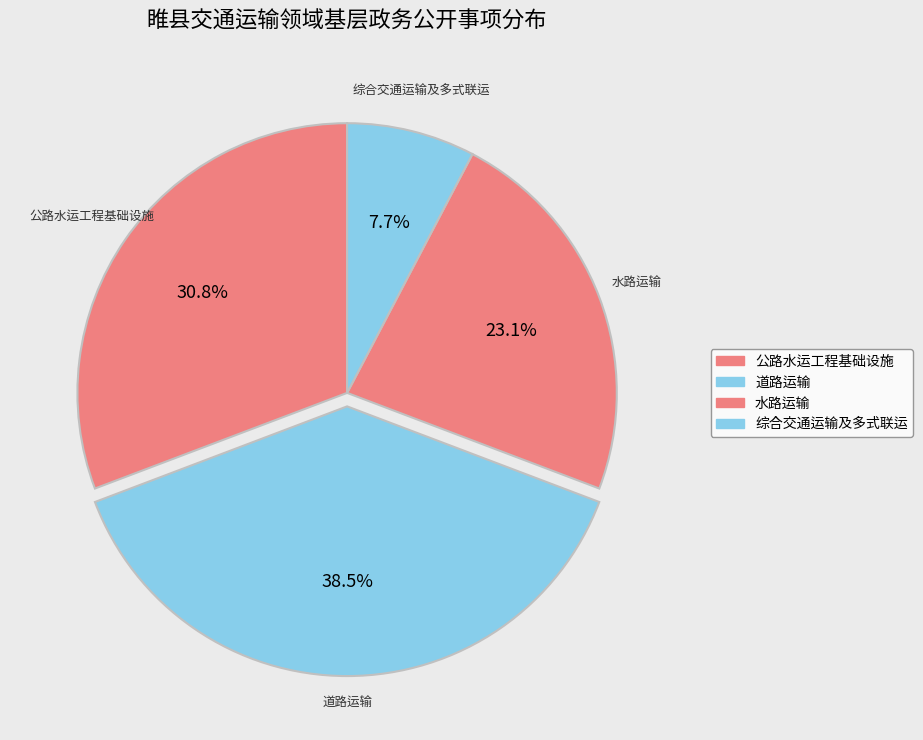

To the nearest percent, what portion does 综合交通运输及多式联运 represent?

8%